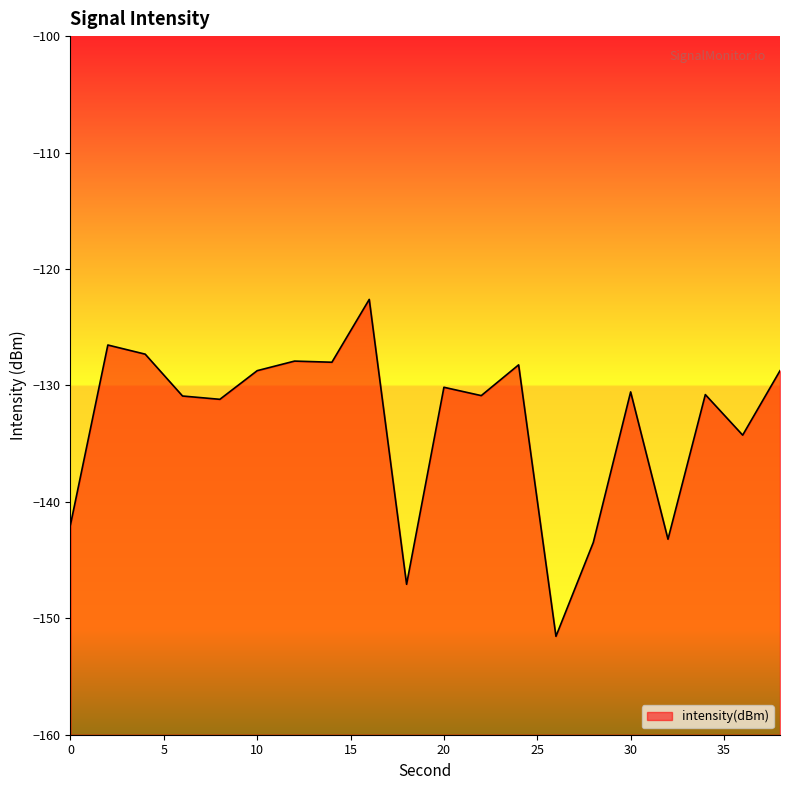

How many points are lower than both their immediate neighbors (excluding endpoints)?

7